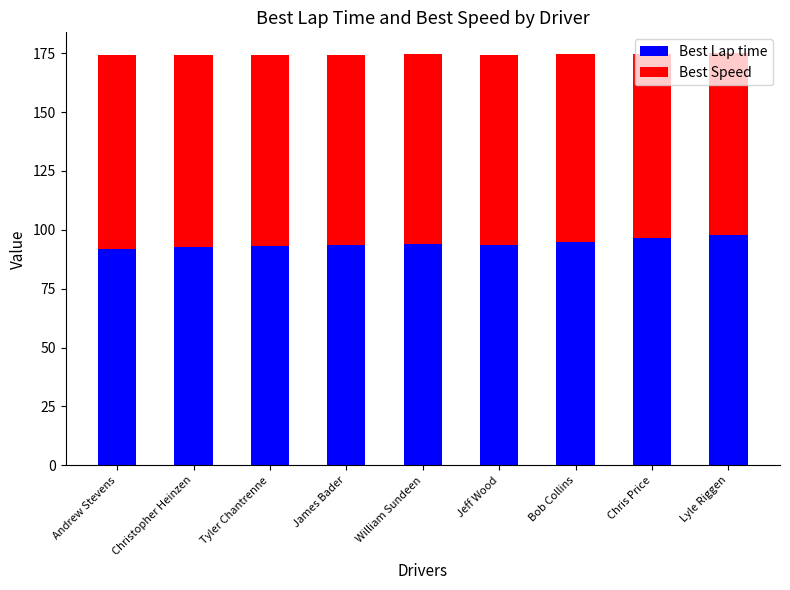

What is the minimum value for Best Lap time?

91.7